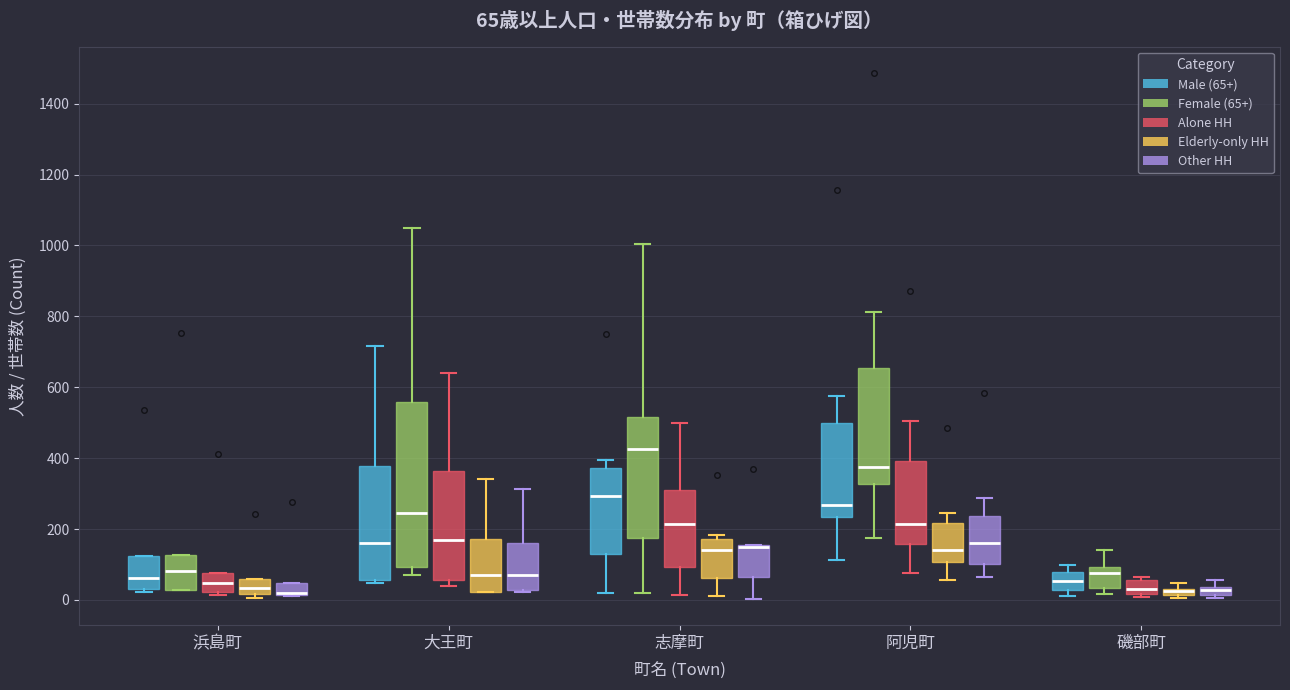

Comparing the boxes themselves (not the whiskers), which one is the tallest?

大王町 (Female (65+))